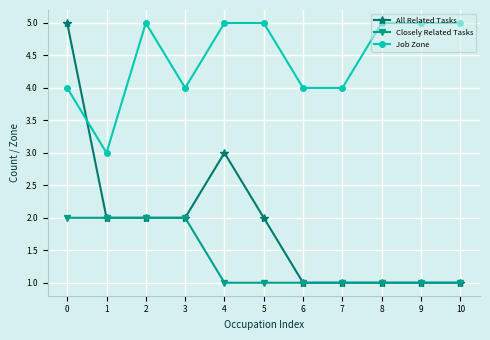

What are all the series names shown in the legend?

All Related Tasks, Closely Related Tasks, Job Zone